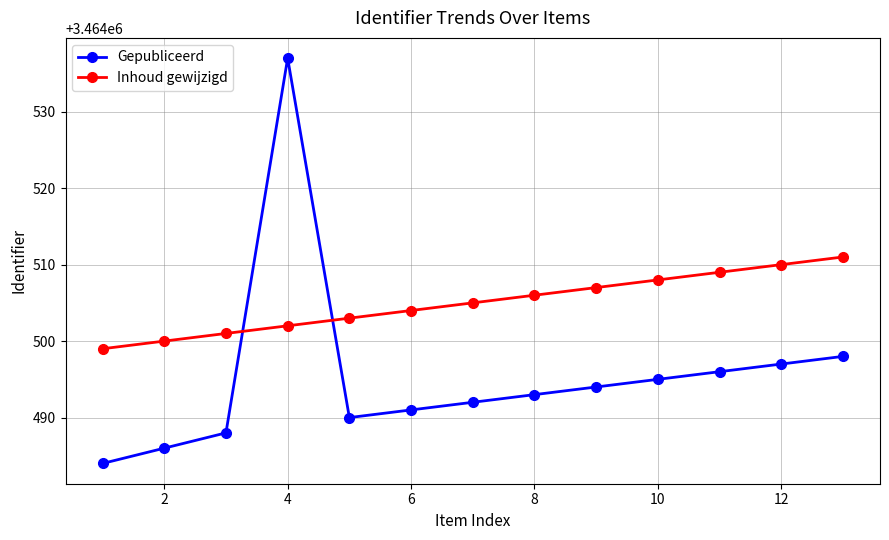

Reading left to right, what are all the values shown in this chart?

Gepubliceerd: 3464484	3464486	3464488	3464537	3464490	3464491	3464492	3464493	3464494	3464495	3464496	3464497	3464498
Inhoud gewijzigd: 3464499	3464500	3464501	3464502	3464503	3464504	3464505	3464506	3464507	3464508	3464509	3464510	3464511